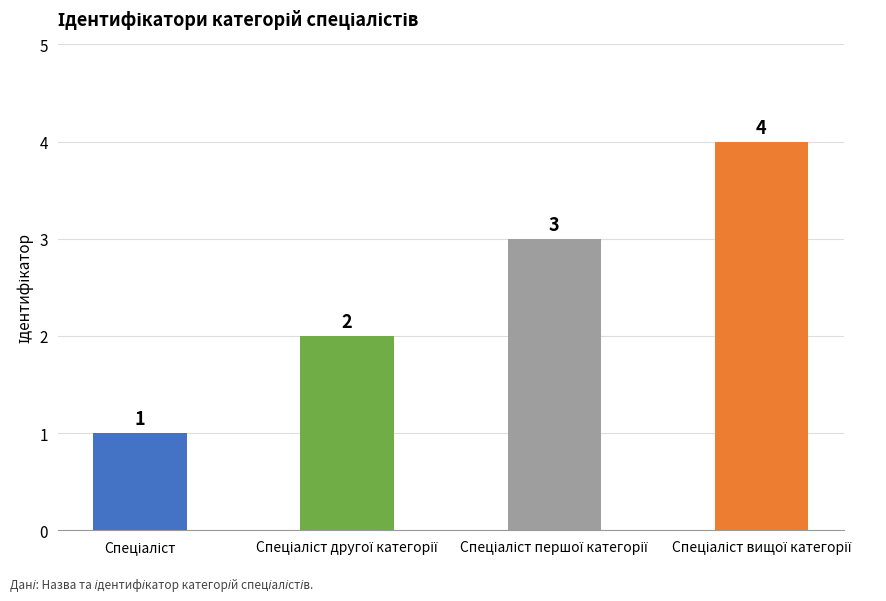

What is the value of the 2nd bar from the left?

2